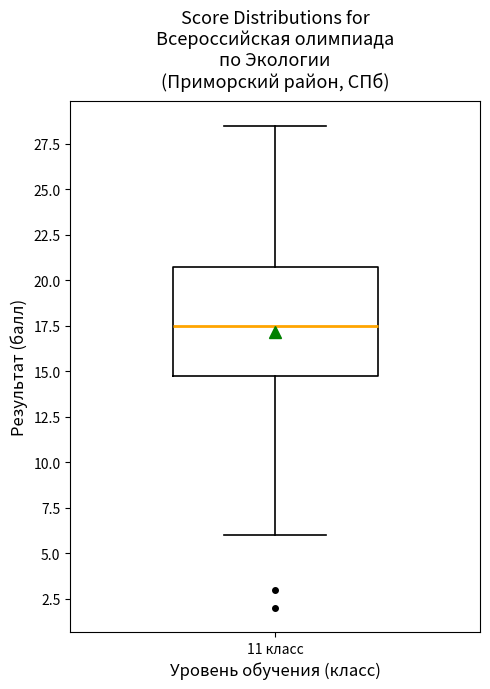

Transcribe this box plot: give where the median line is, the range the box spans, and where the two whiskers end, as read against the y-axis. The values are not printed on the chart, so give them approximately, as read against the axis.

median 17.5, box 15.0 to 21.0, whiskers 6.0 to 28.5